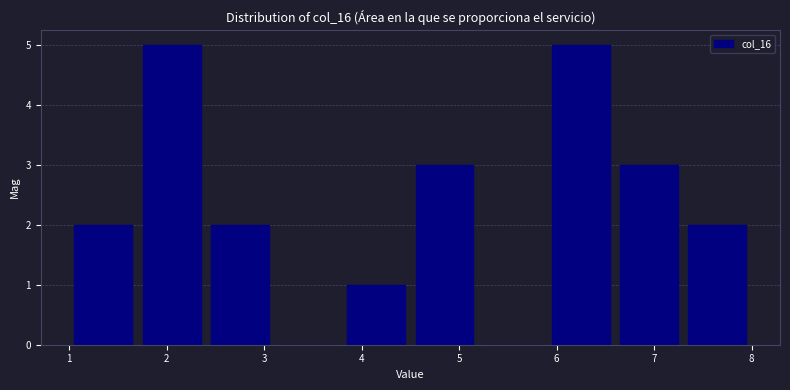

Reading left to right, list every bar in this chart as the range it spans on the x-axis followed by its height. The values are not printed on the chart, so give them approximately, as read against the axis.

1.0 to 1.7: 2
1.7 to 2.4: 5
2.4 to 3.1: 2
3.1 to 3.8: 0
3.8 to 4.5: 1
4.5 to 5.2: 3
5.2 to 5.9: 0
5.9 to 6.6: 5
6.6 to 7.3: 3
7.3 to 8.0: 2